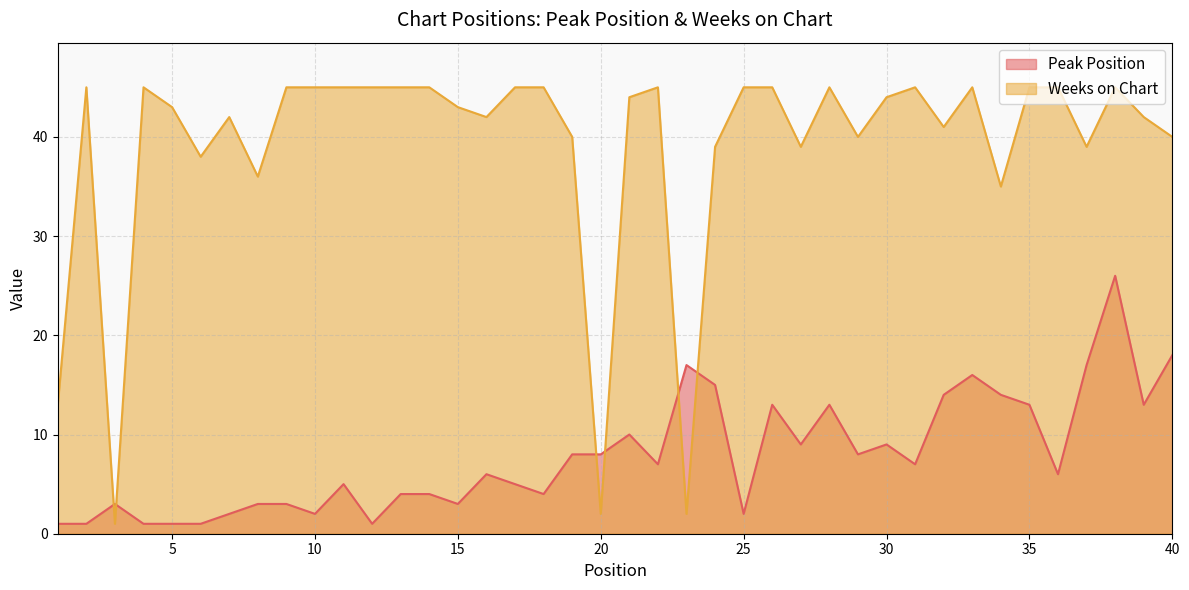

Where is the first local maximum for Peak Position?

3